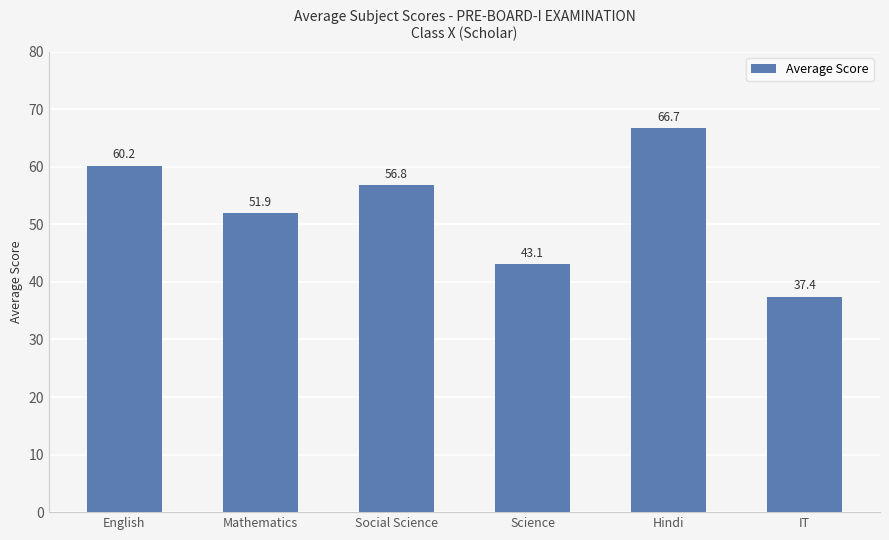

The chart shows a value of 72.4 at Science. True or false?

False